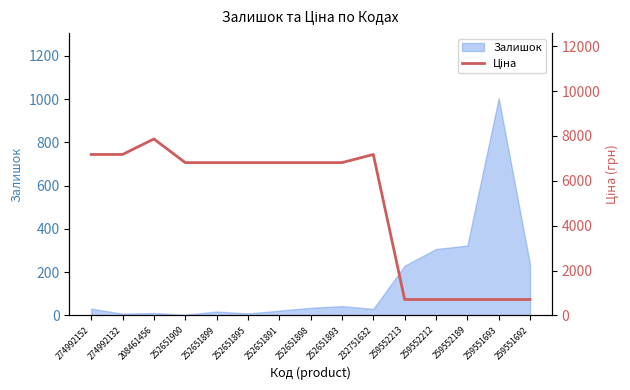

Reading left to right, what are all the values shown in this chart?

274992152=7173.5	274992132=7173.5	208461456=7864.1	252651900=6809.2	252651899=6809.2	252651895=6809.2	252651891=6809.2	252651898=6809.2	252651893=6809.2	232751632=7173.5	259552213=709.1	259552212=709.1	259552189=709.1	259551693=709.1	259551692=709.1